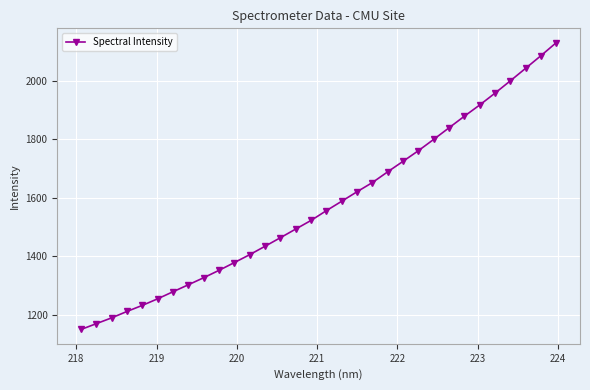

What is the value of the 4th point from the left?

1211.3